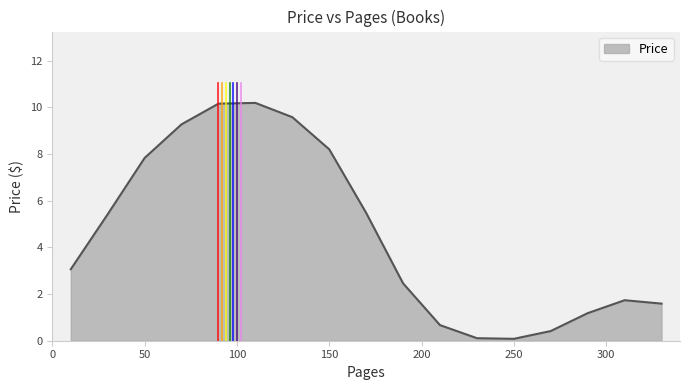

What is the difference between the maximum and minimum values?

10.1